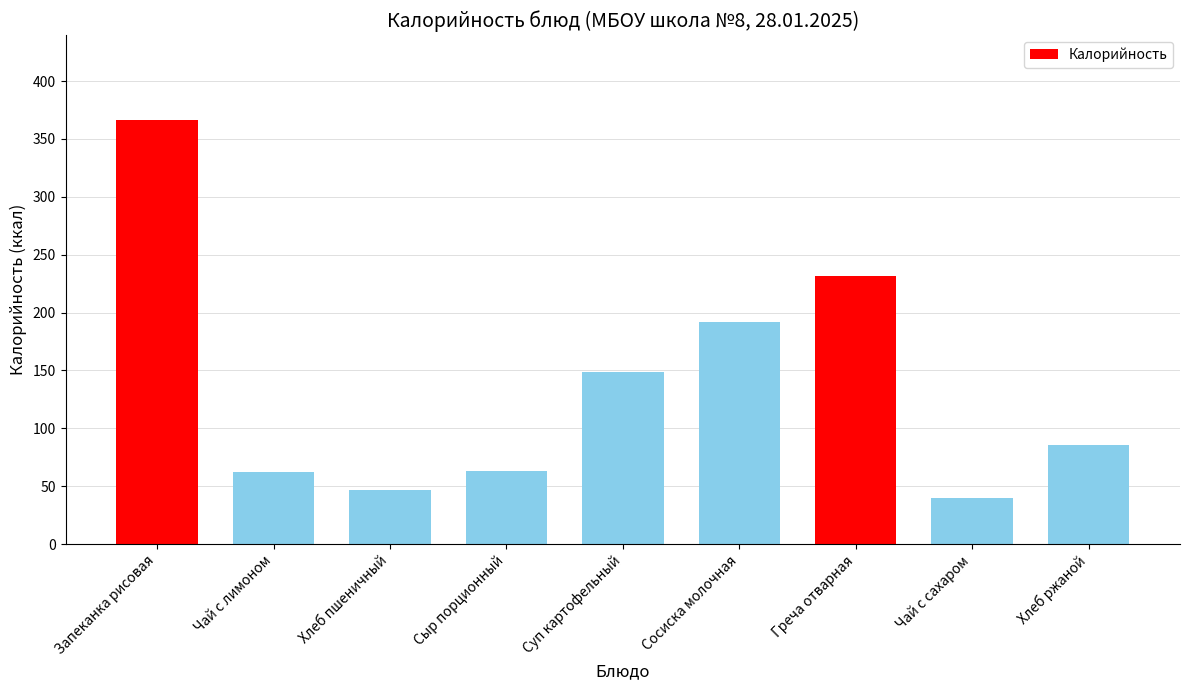

What is the label of the 6th bar from the left?

Сосиска молочная